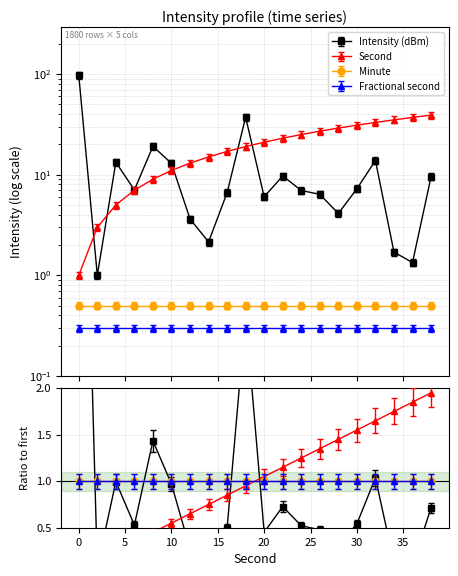

Which has a higher value, 38 or 34?

38